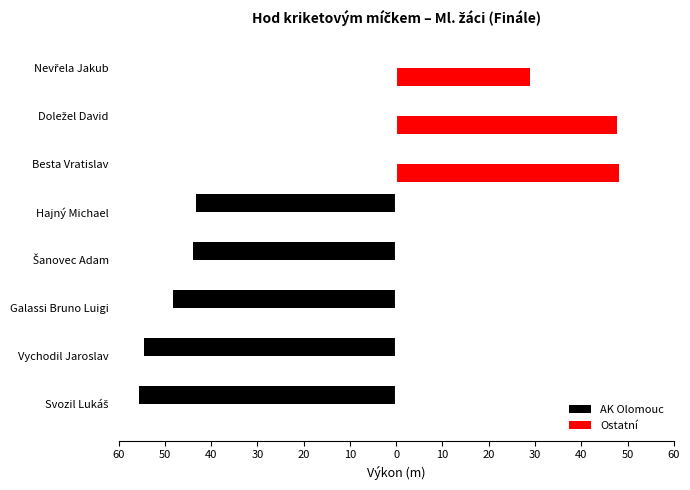

What are all the series names shown in the legend?

AK Olomouc, Ostatní